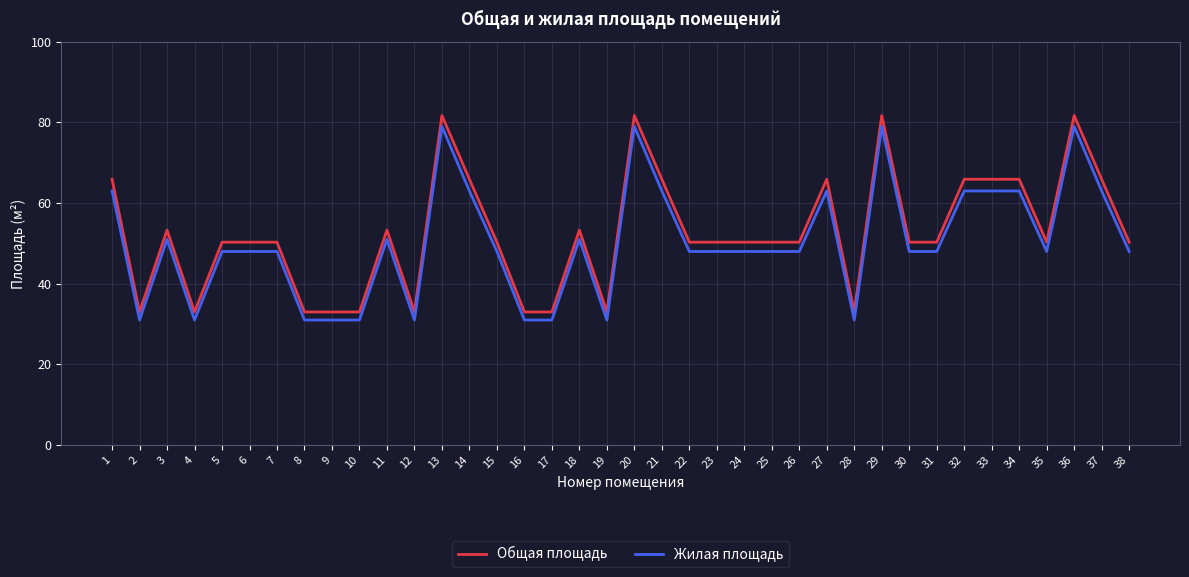

Rank the series at 17 from highest to lowest value.

Общая площадь, Жилая площадь